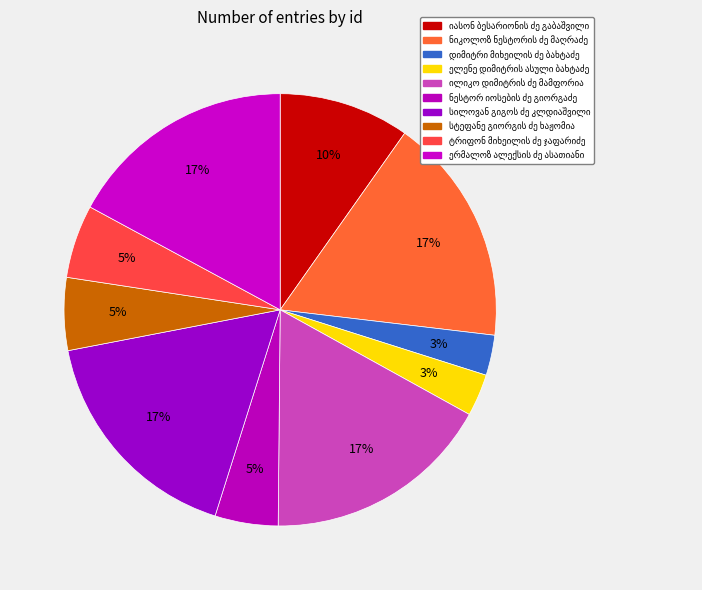

How many segments does this pie chart have?

10